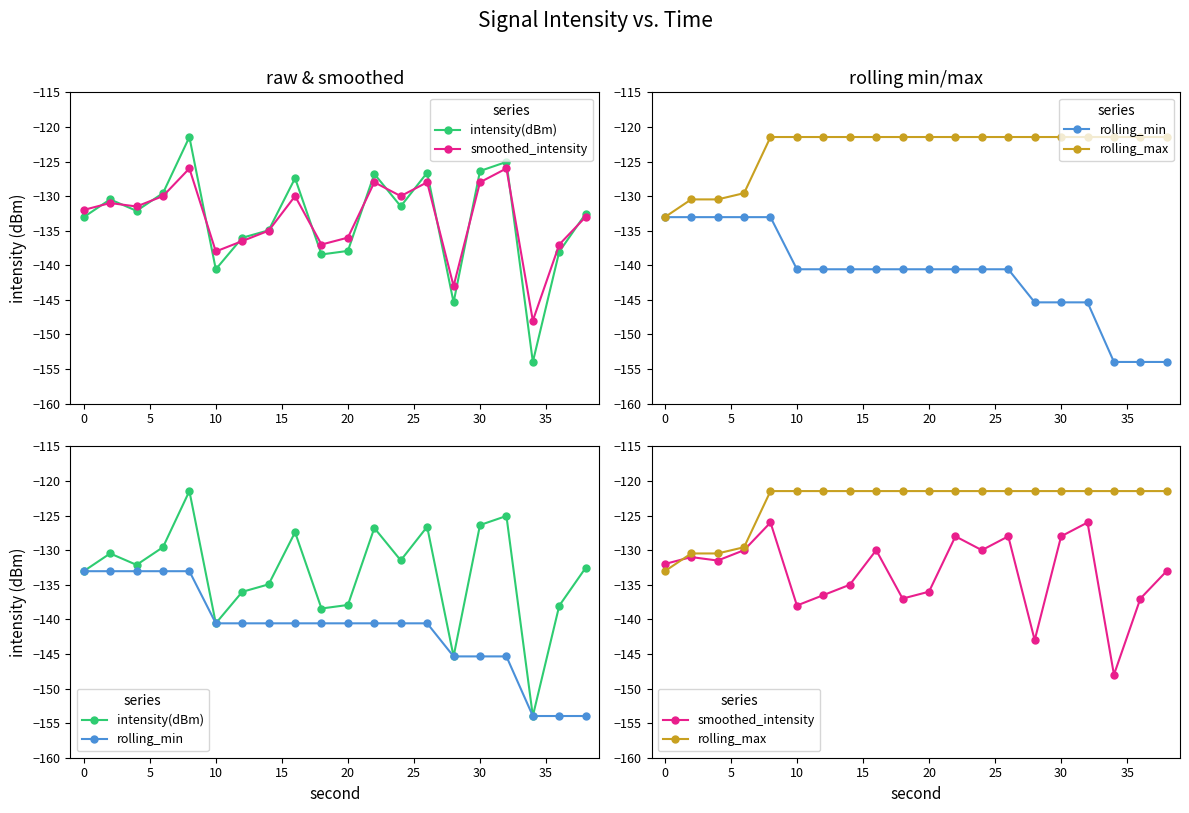

How many interior local peaks does the intensity(dBm) series have?

6